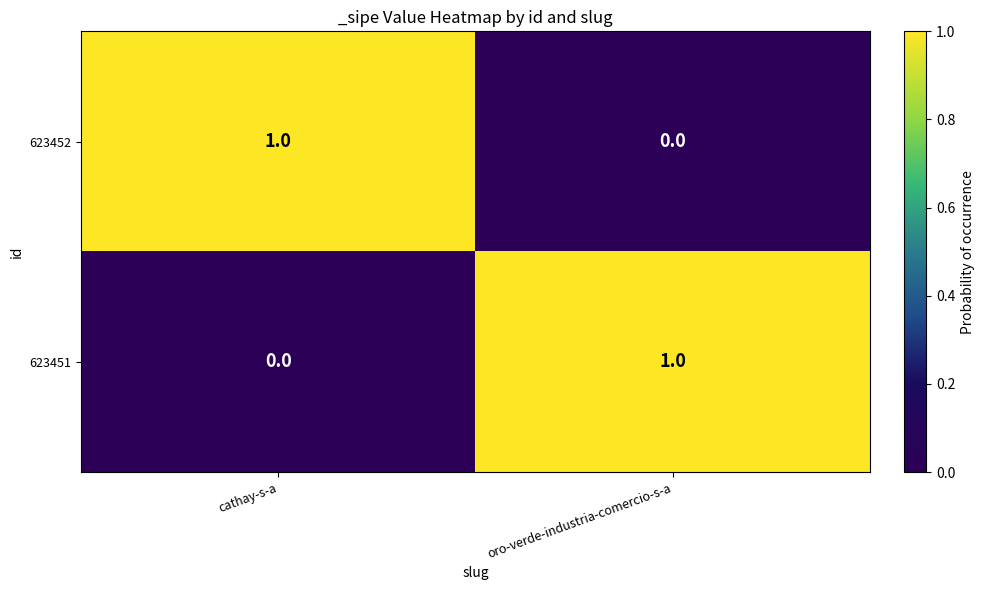

Is it true that 623452 equals 0 at oro-verde-industria-comercio-s-a?

True